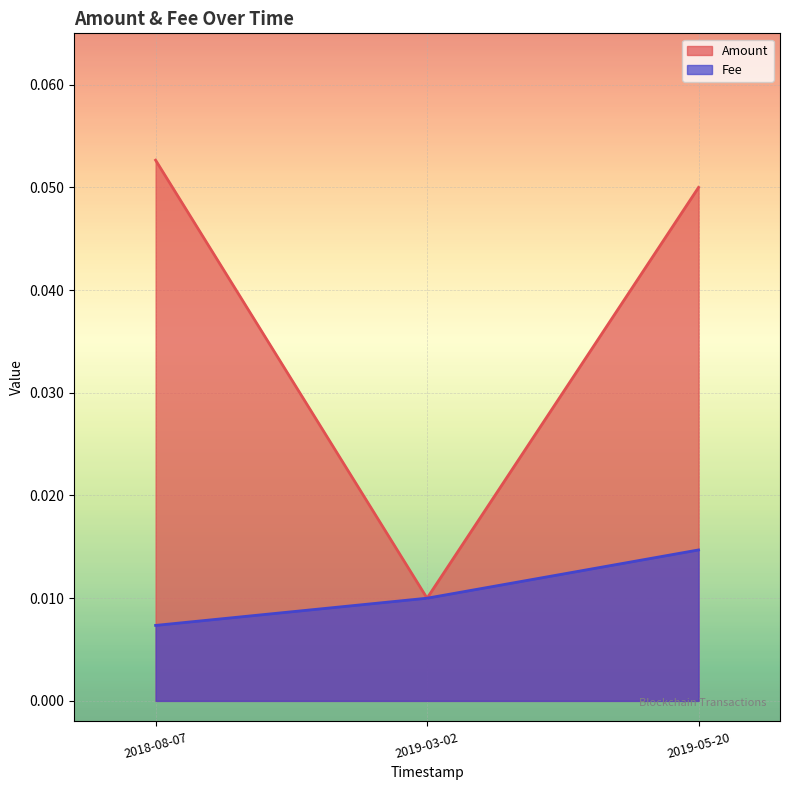

Where is Amount nearest to the value 0?

2019-03-02